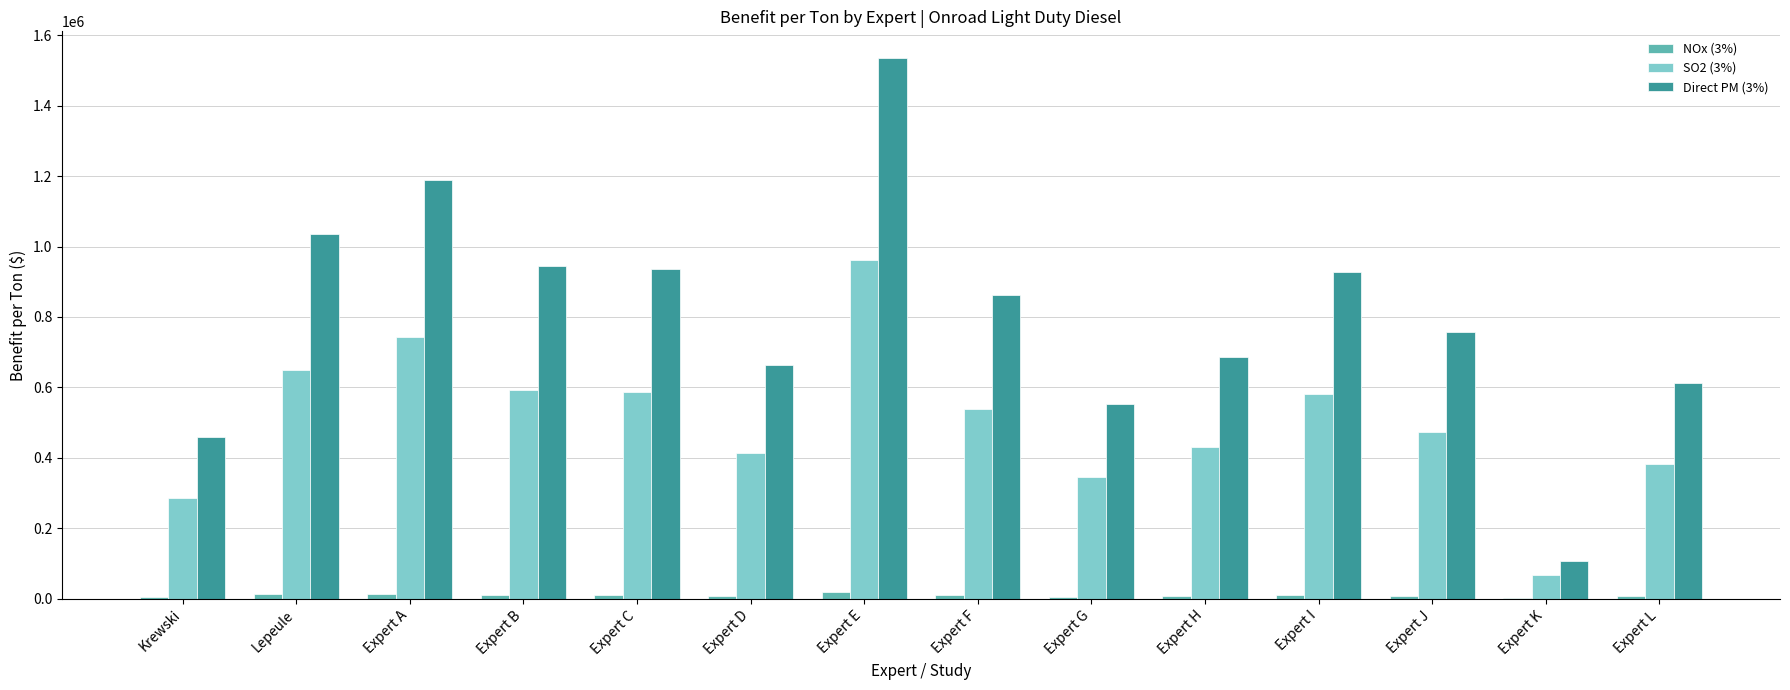

Which series has the largest total across all categories?

Direct PM (3%)